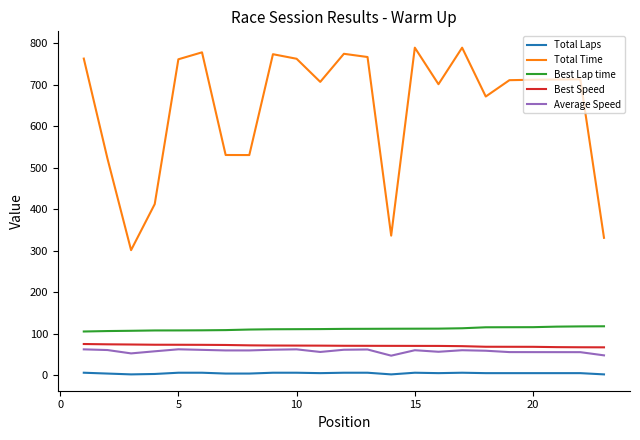

Which series has the largest total across all categories?

Total Time